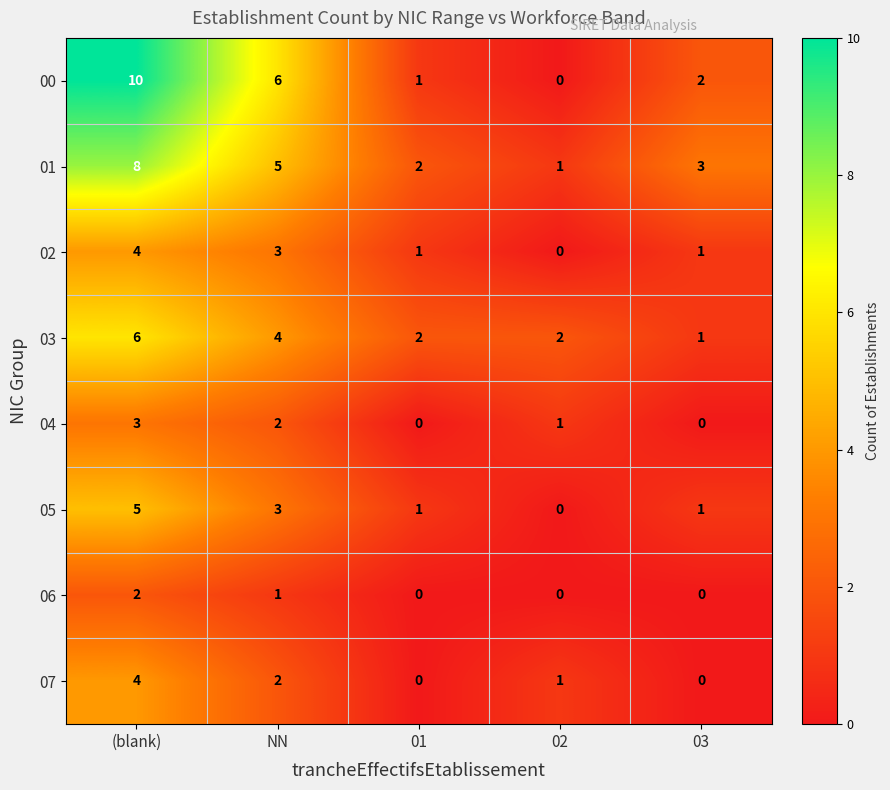

How many 01 values are between 2 and 5?

3